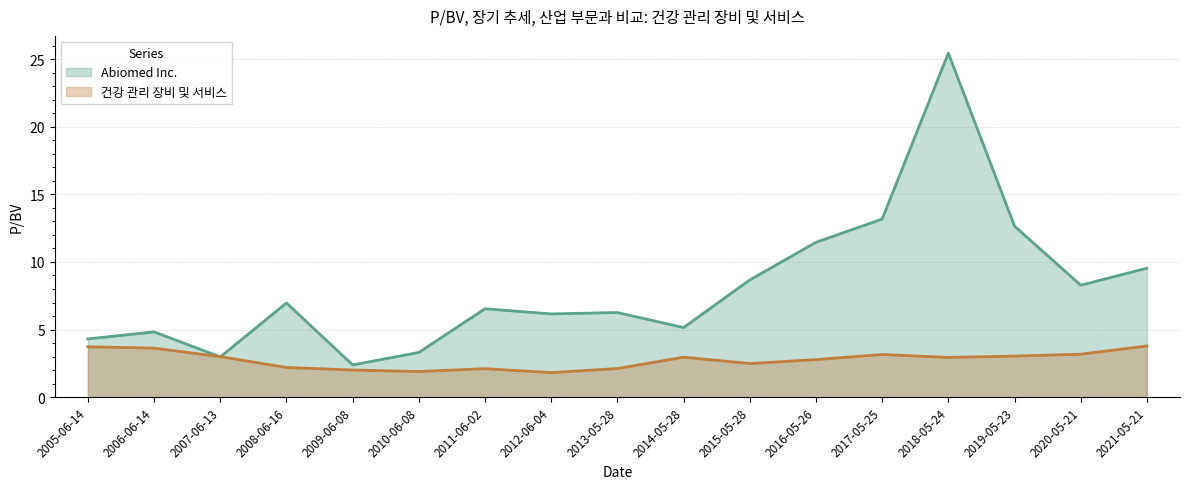

Which category has the highest value across all series?

2018-05-24